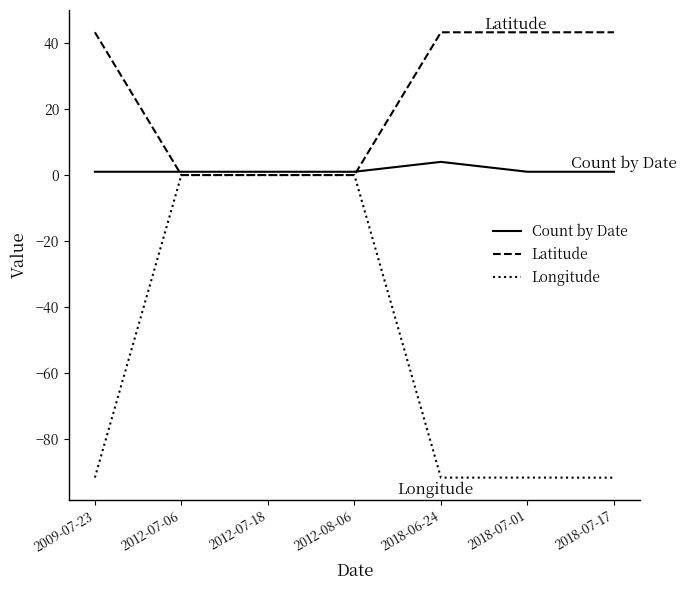

How many categories are shown in the chart?

7